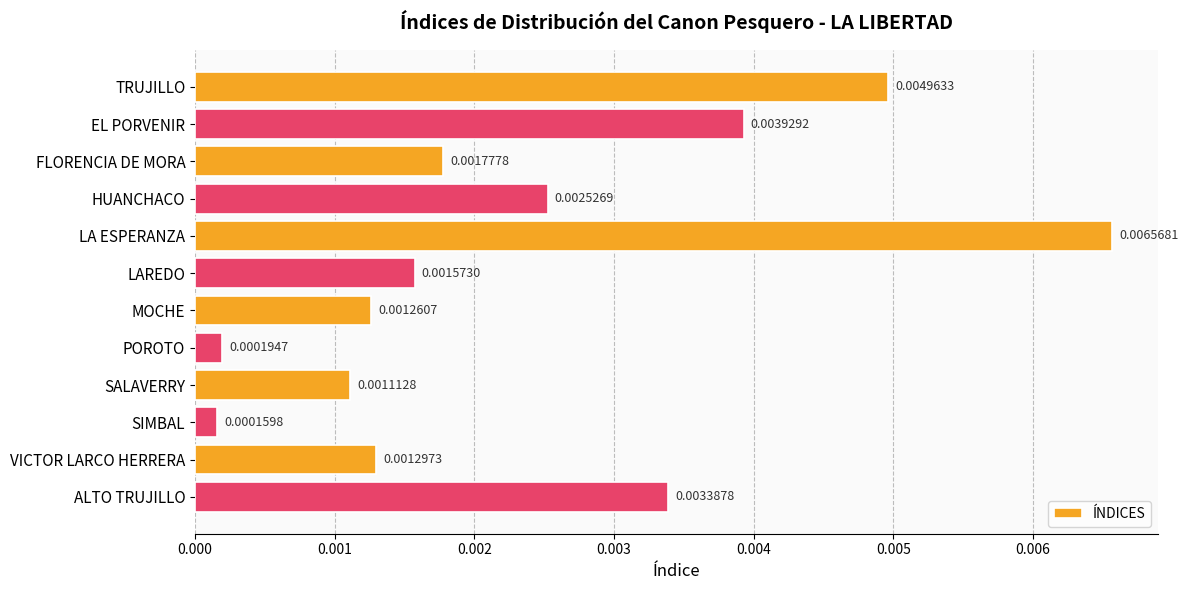

List the labels in order of value, smallest first.

SIMBAL, POROTO, SALAVERRY, MOCHE, VICTOR LARCO HERRERA, LAREDO, FLORENCIA DE MORA, HUANCHACO, ALTO TRUJILLO, EL PORVENIR, TRUJILLO, LA ESPERANZA